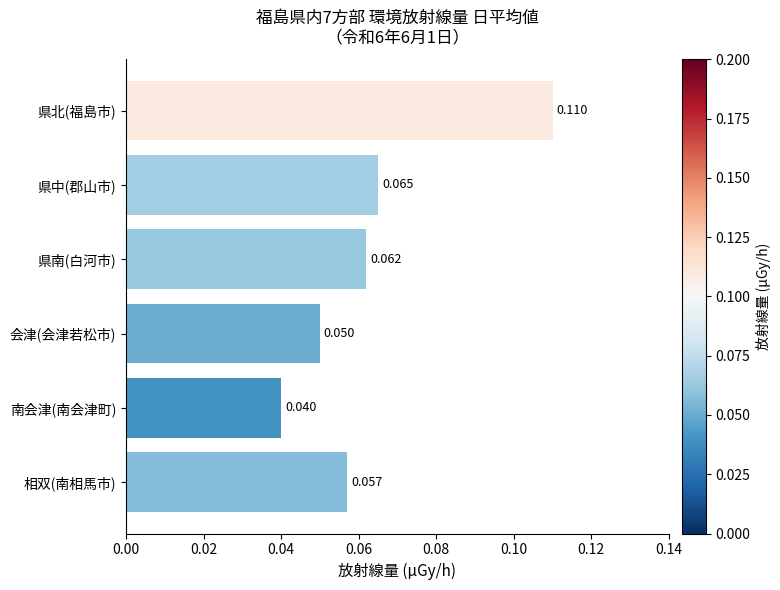

List the labels in order of value, largest first.

県北(福島市), 県中(郡山市), 県南(白河市), 相双(南相馬市), 会津(会津若松市), 南会津(南会津町)